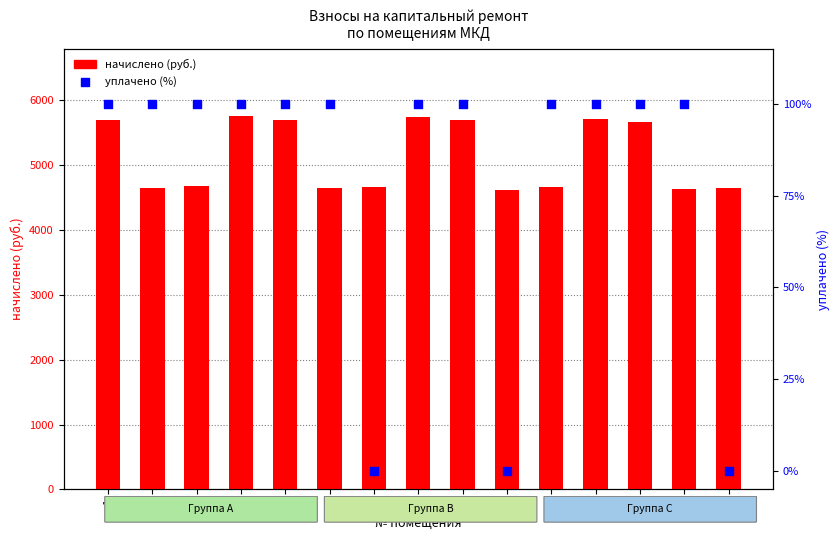

At how many categories does at least one series exceed 1498?

15